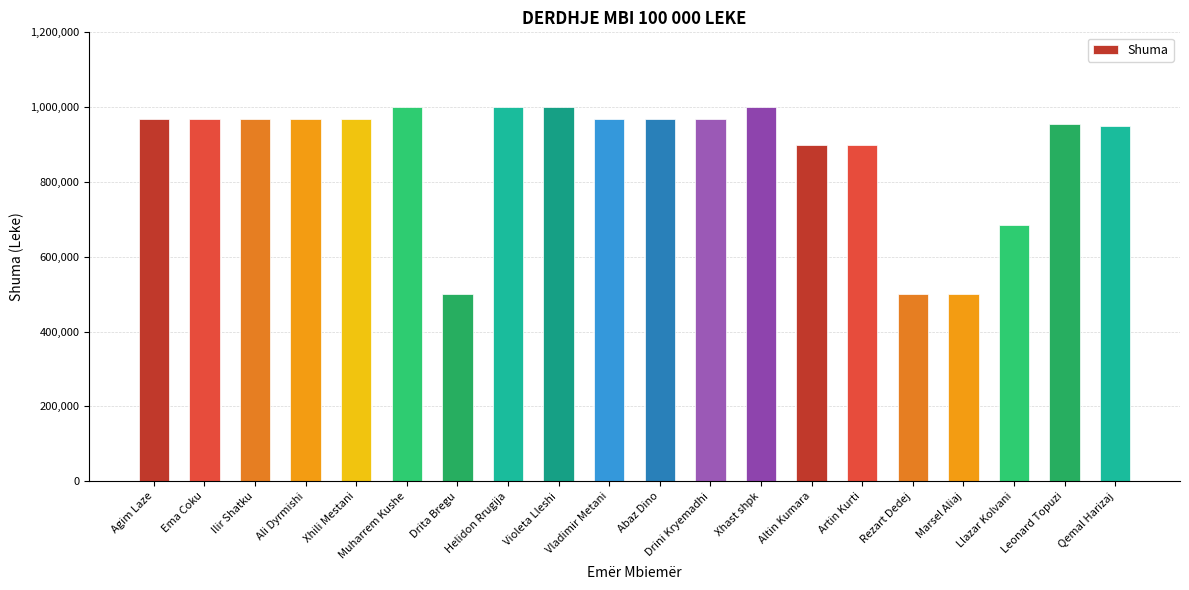

Is it true that the value at Leonard Topuzi is 483735?

False